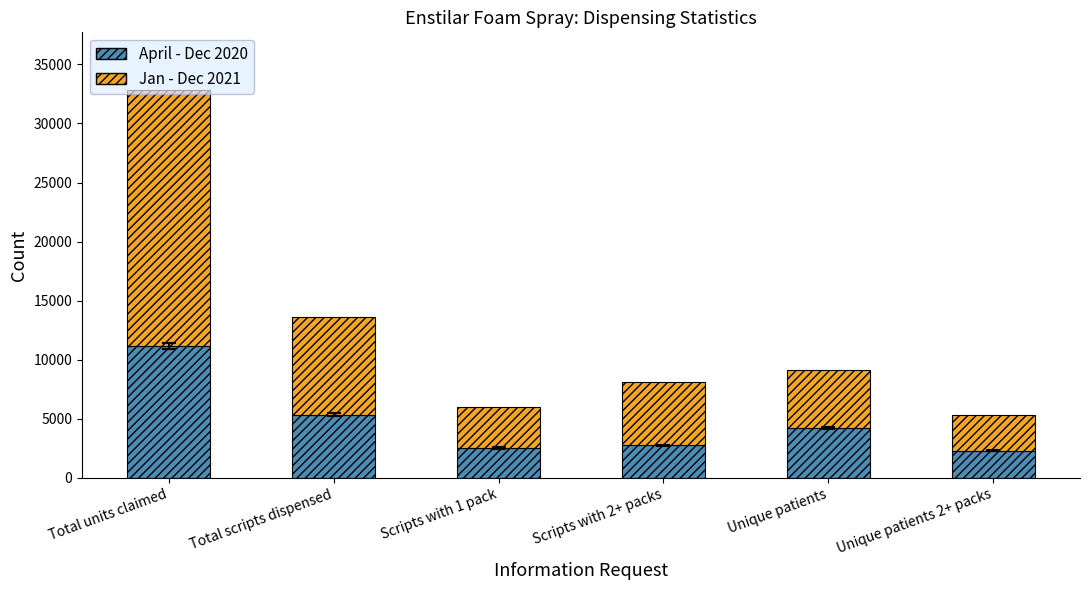

What is the total value across all series at Total scripts dispensed?

13592